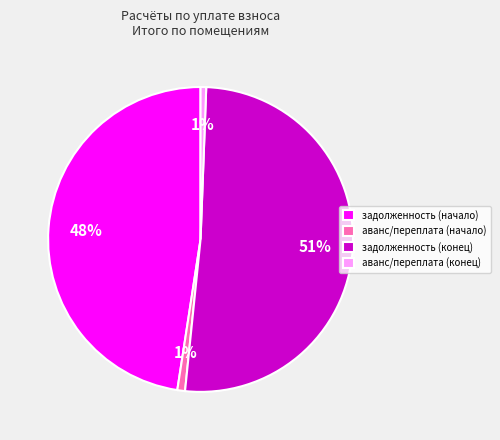

To the nearest percent, what is the average slice percentage?

25%